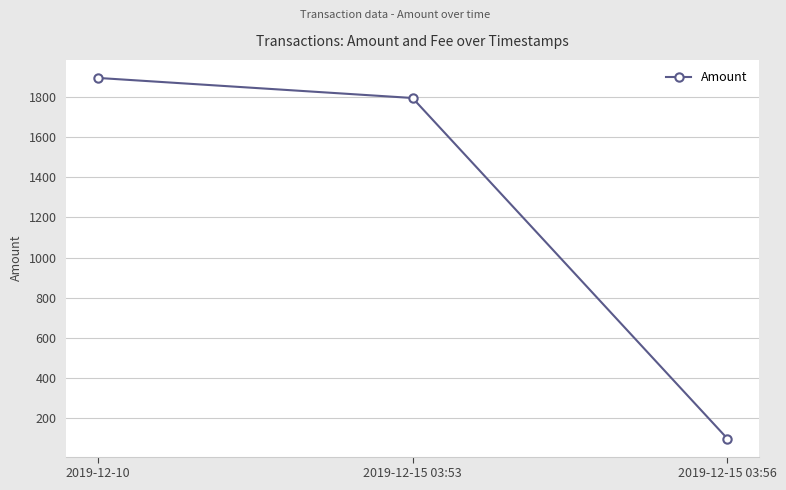

Which category has the lowest value across all series?

2019-12-15 03:56